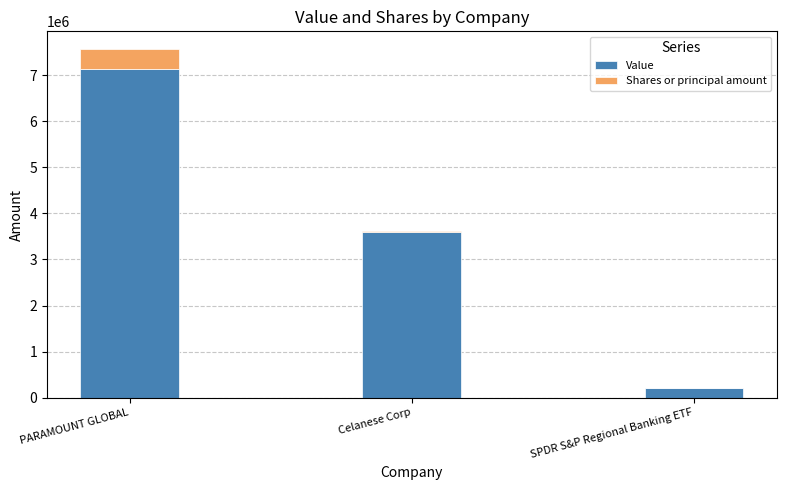

What is the sum of the Value values at Celanese Corp and PARAMOUNT GLOBAL?

10716304